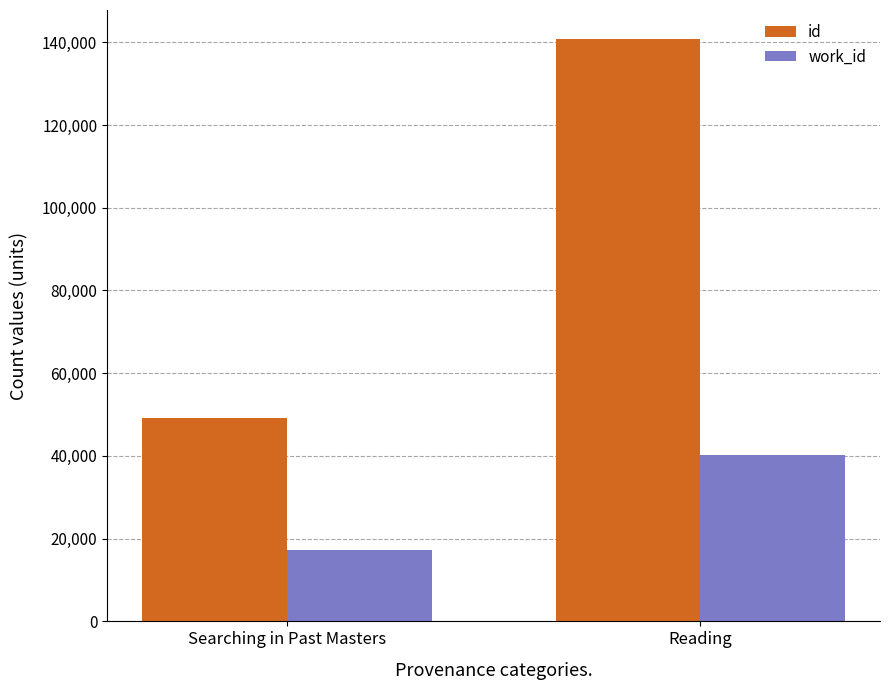

What is the spread (max minus min) of values at Reading?

100558